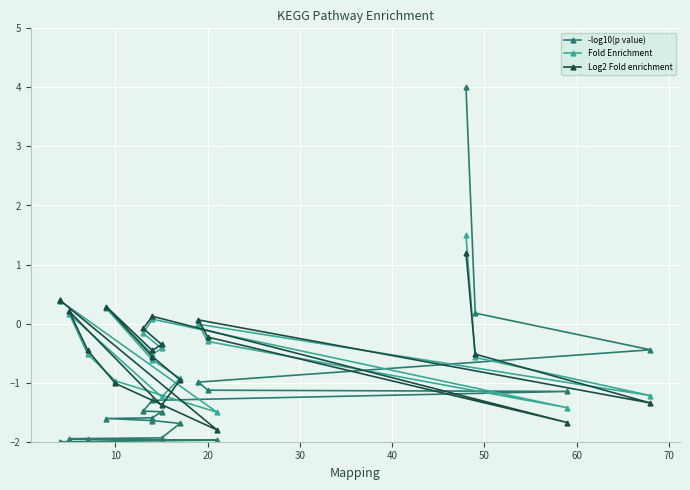

Reading left to right, list all the values displayed in this chart.

-log10(p value): 4.0	0.2	-0.4	-1.0	-1.1	-1.1	-1.3	-1.5	-1.5	-1.6	-1.6	-1.6	-1.7	-1.9	-1.9	-2.0	-2.0	-2.0	-2.0	-2.0
Fold Enrichment: 1.5	-0.6	-1.2	-0.0	-0.3	-1.4	0.1	-0.2	-0.4	-0.5	0.3	-0.6	-0.9	-1.2	0.2	-0.5	-1.0	-1.5	0.4	0.4
Log2 Fold enrichment: 1.2	-0.5	-1.3	0.1	-0.2	-1.7	0.1	-0.1	-0.4	-0.5	0.3	-0.6	-1.0	-1.4	0.2	-0.5	-1.0	-1.8	0.4	0.4